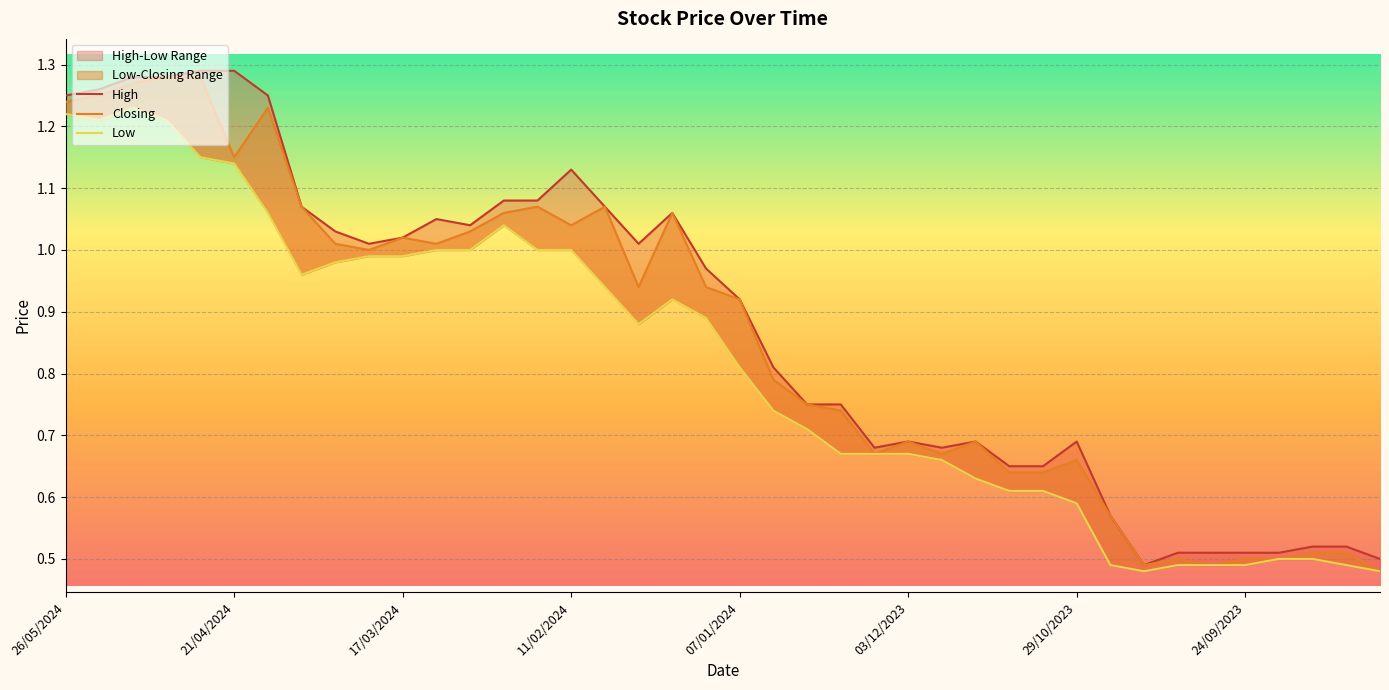

Rank the series by their average value, from highest to lowest.

High, Closing, Low